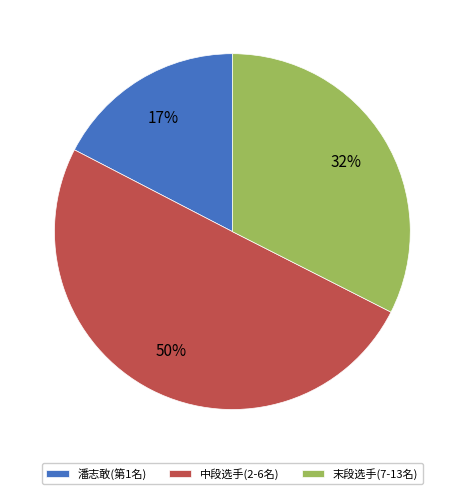

To the nearest percent, what percentage of the pie is 潘志敢(第1名)?

17%